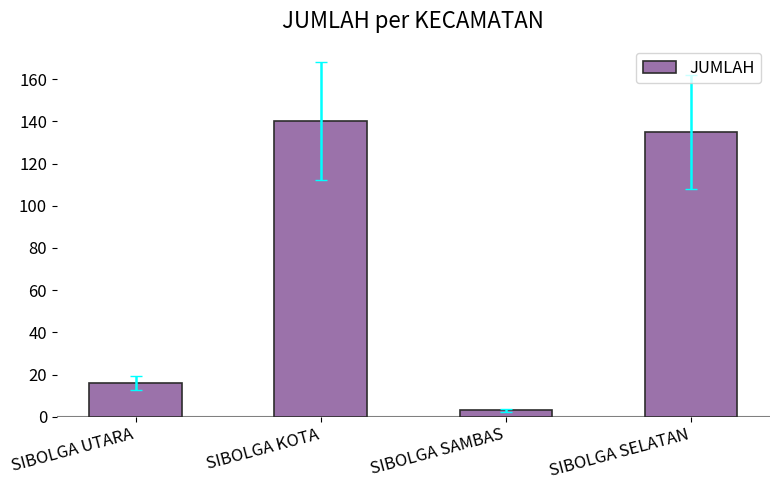

Reading left to right, list all the values displayed in this chart.

SIBOLGA UTARA=16	SIBOLGA KOTA=140	SIBOLGA SAMBAS=3	SIBOLGA SELATAN=135